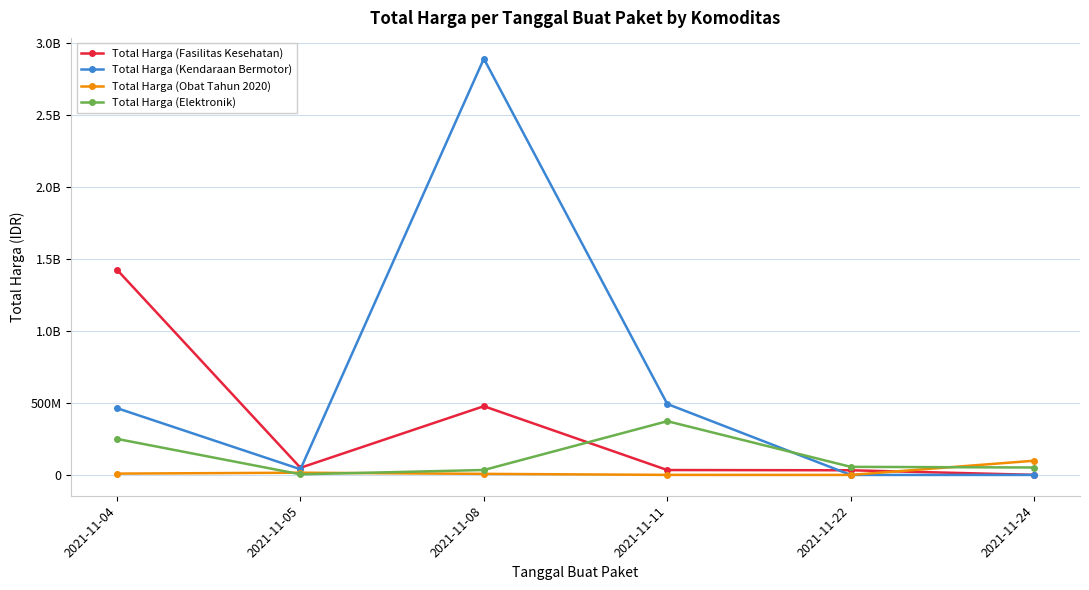

What is the difference between the maximum and minimum values in the Total Harga (Obat Tahun 2020) series?

98694570